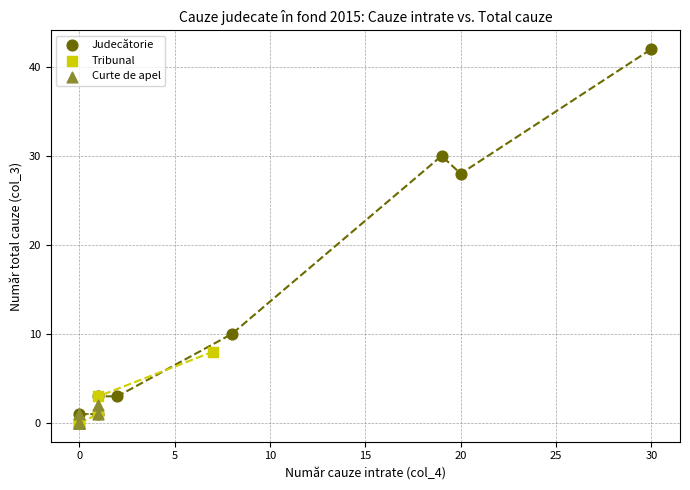

Which series reaches the maximum Y coordinate?

Judecătorie